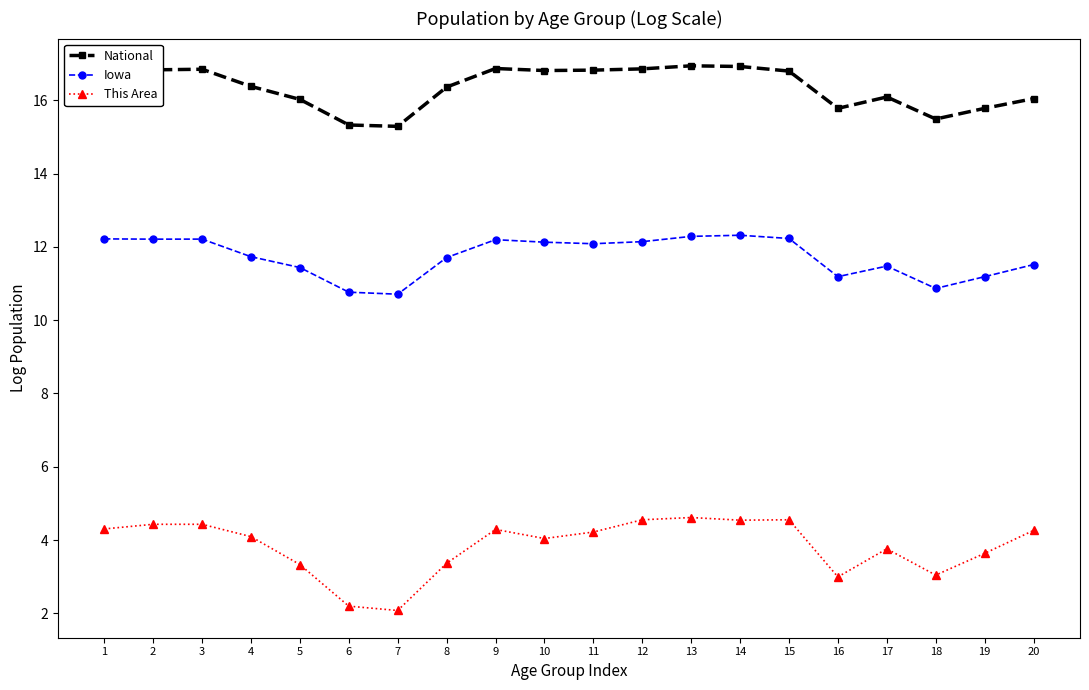

True or false: Iowa has more than 0 interior local peaks.

True